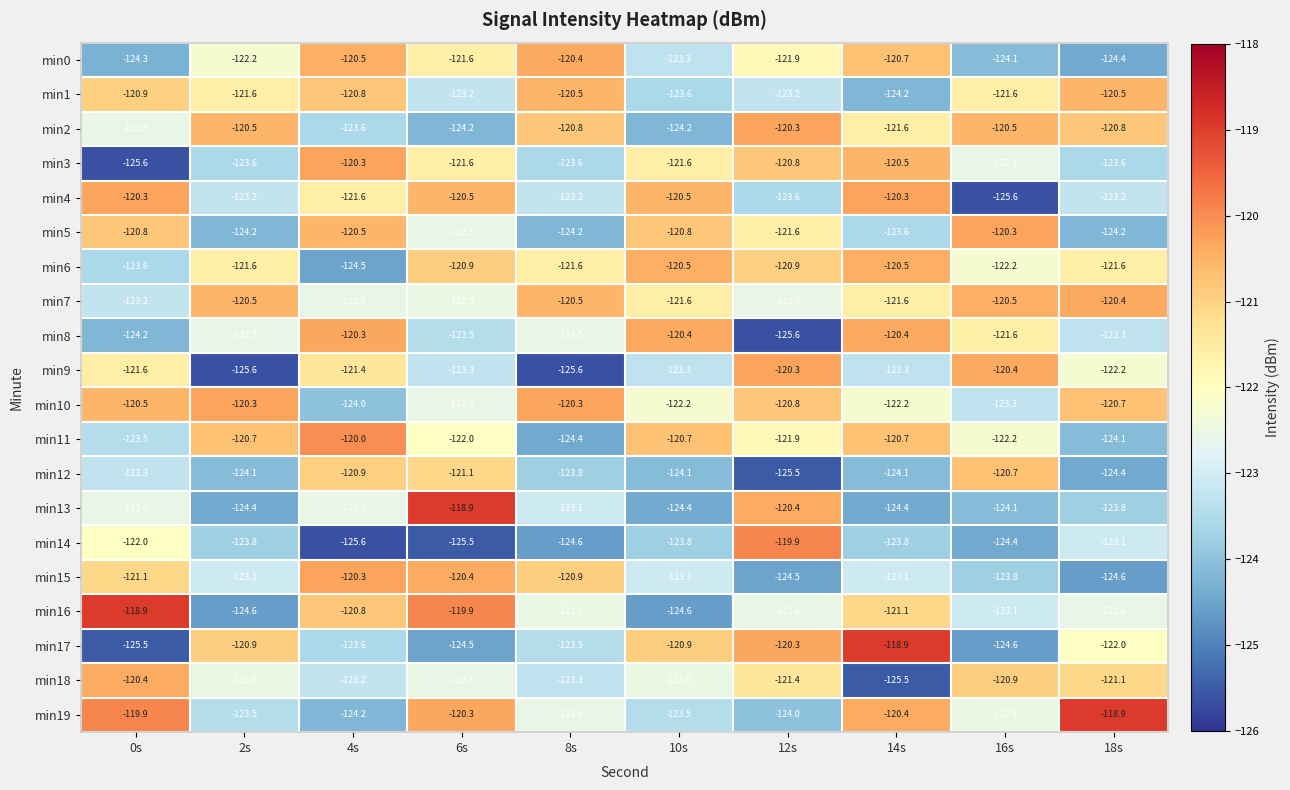

At 0s, list the series in order from smallest to largest.

min3, min17, min0, min8, min6, min11, min12, min7, min13, min2, min14, min9, min15, min1, min5, min10, min18, min4, min19, min16